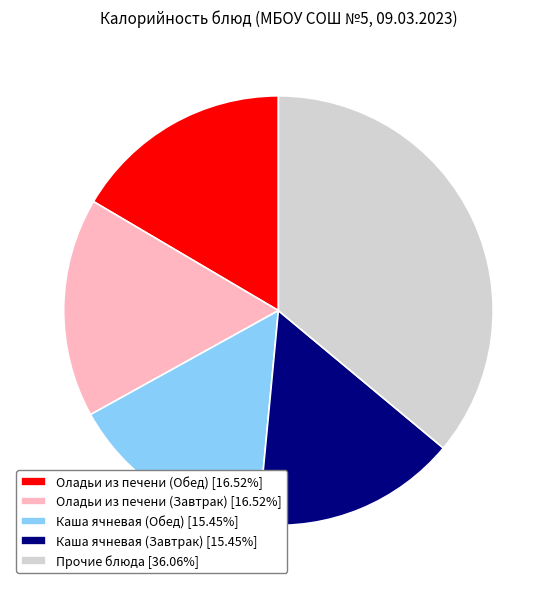

Combined, do Каша ячневая (Обед) [15.45%] and Оладьи из печени (Обед) [16.52%] account for over 50%?

No